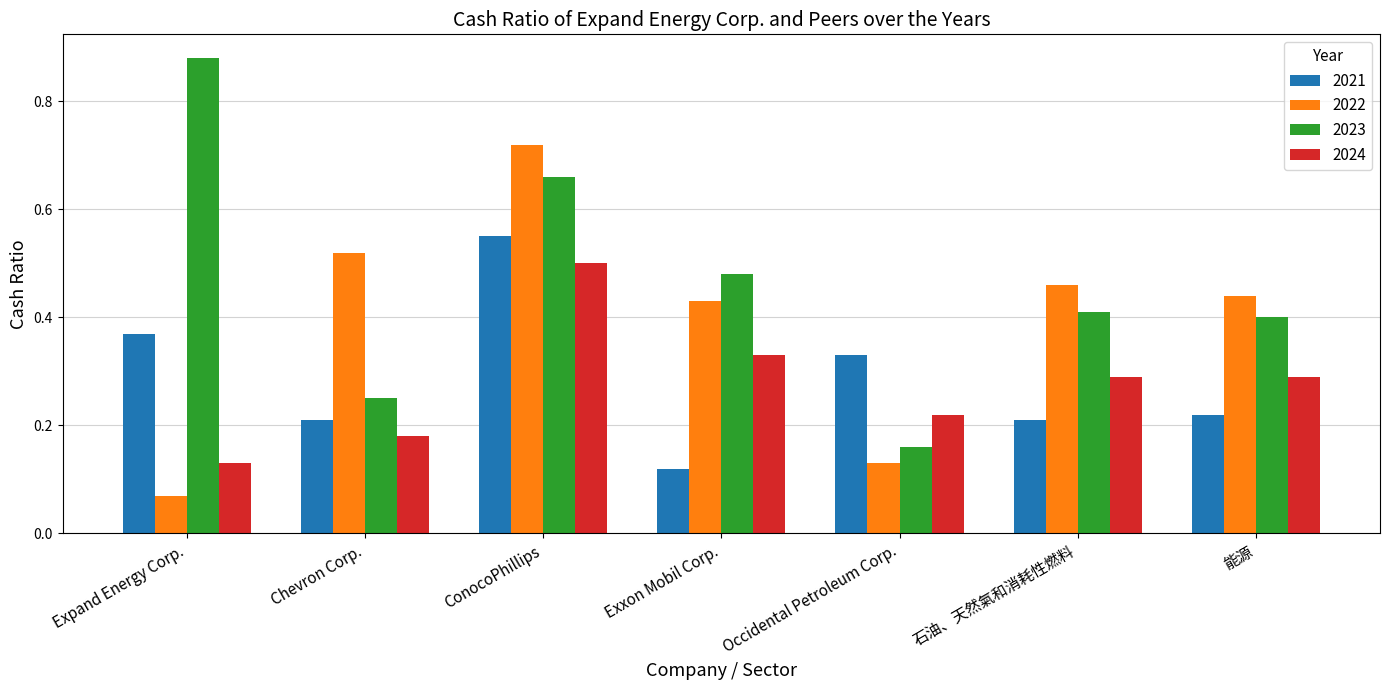

Rank the series at ConocoPhillips from highest to lowest value.

2022, 2023, 2021, 2024